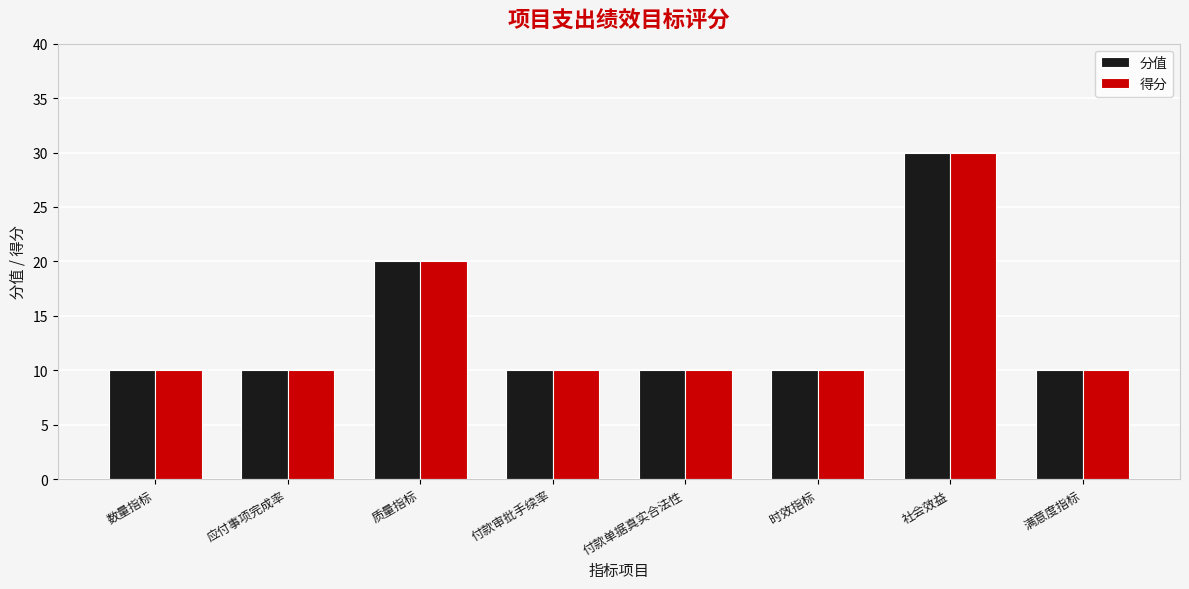

What is the lowest value of the 得分 series?

10